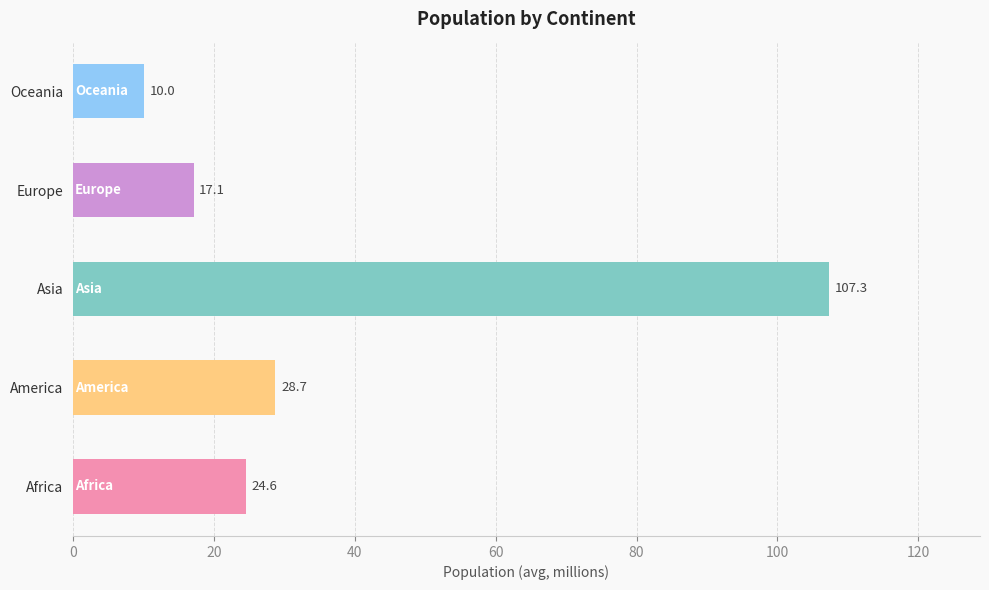

Which has a higher value, America or Oceania?

America